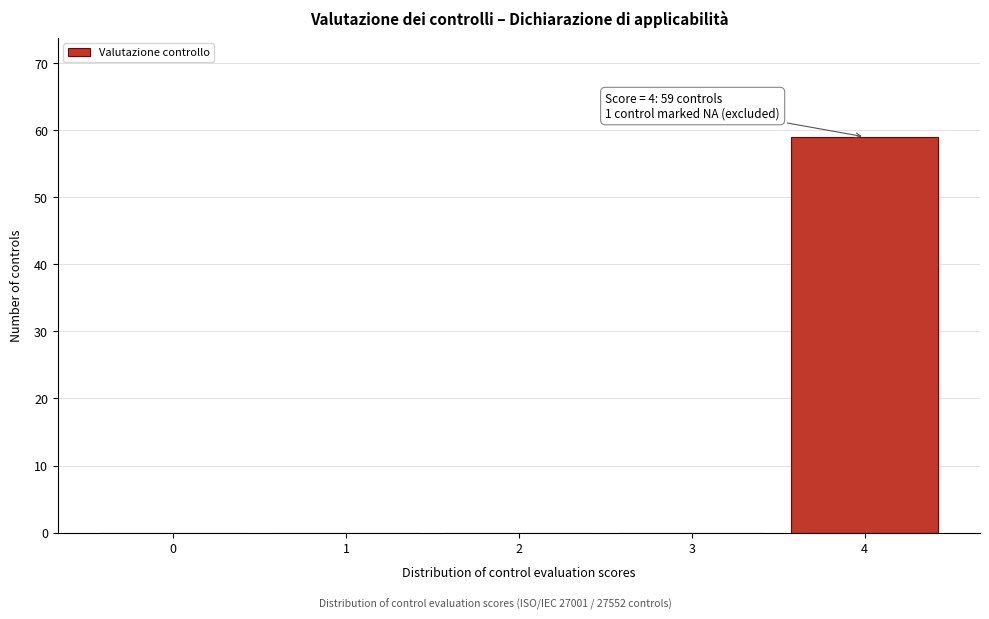

Reading left to right, list all the values displayed in this chart.

0=0	1=0	2=0	3=0	4=59